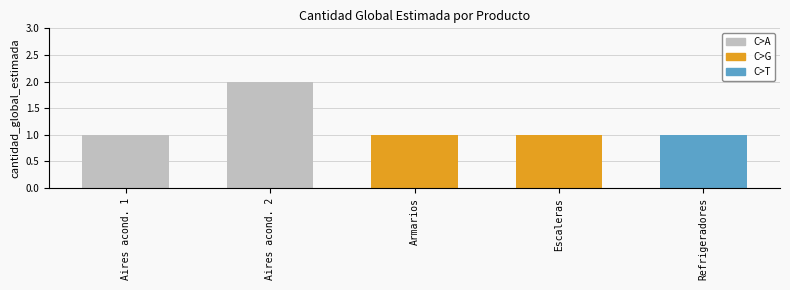

Does the chart contain any negative values?

No